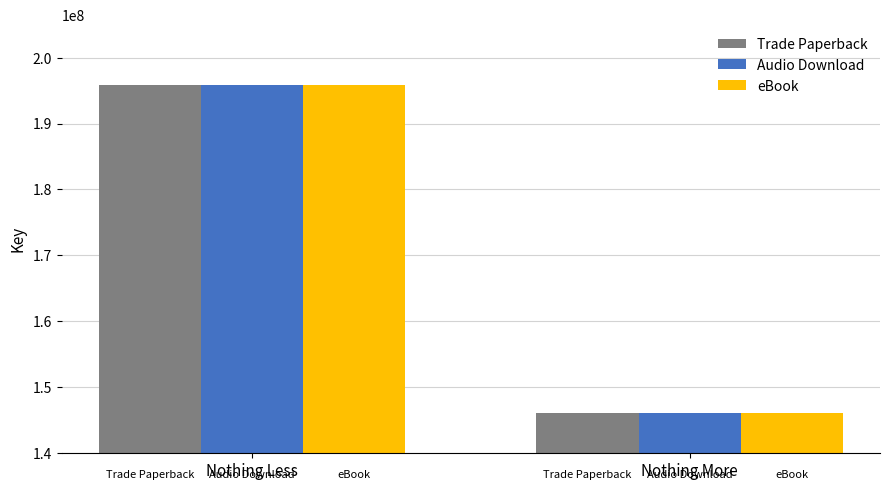

What value does the Trade Paperback series have at Nothing Less?

195882516